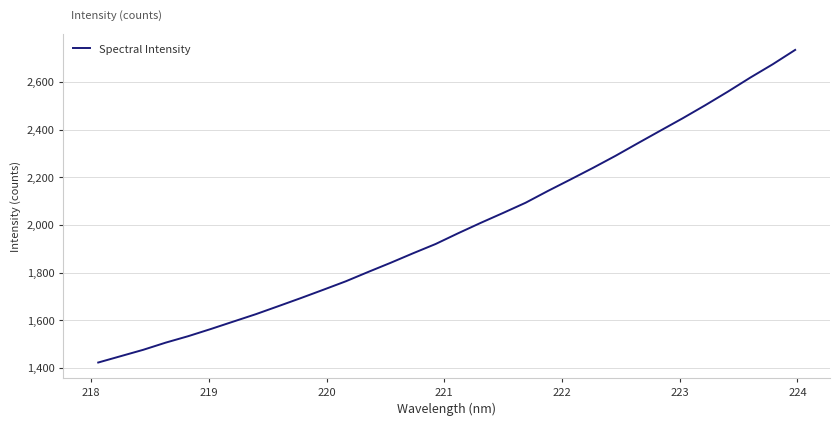

What is the difference between the maximum and minimum values?

1310.7